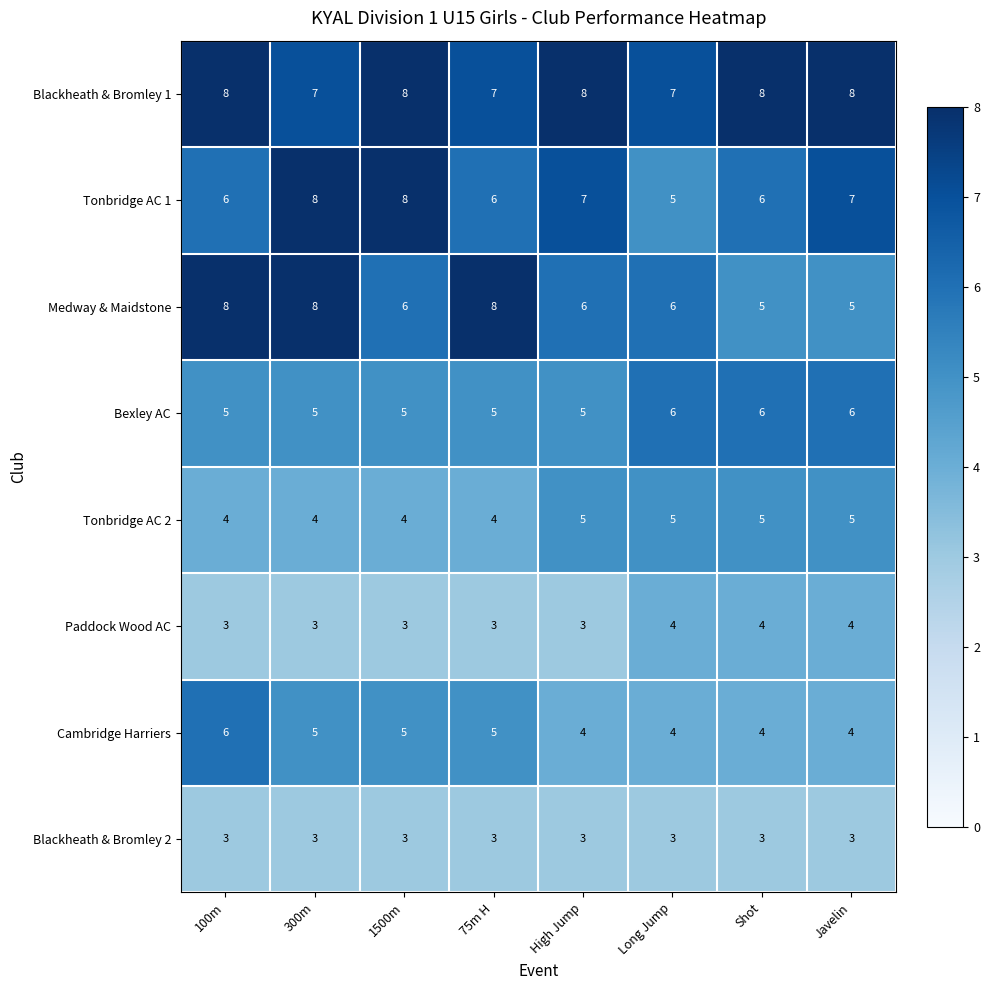

What is the difference between the highest and lowest values at Shot?

5